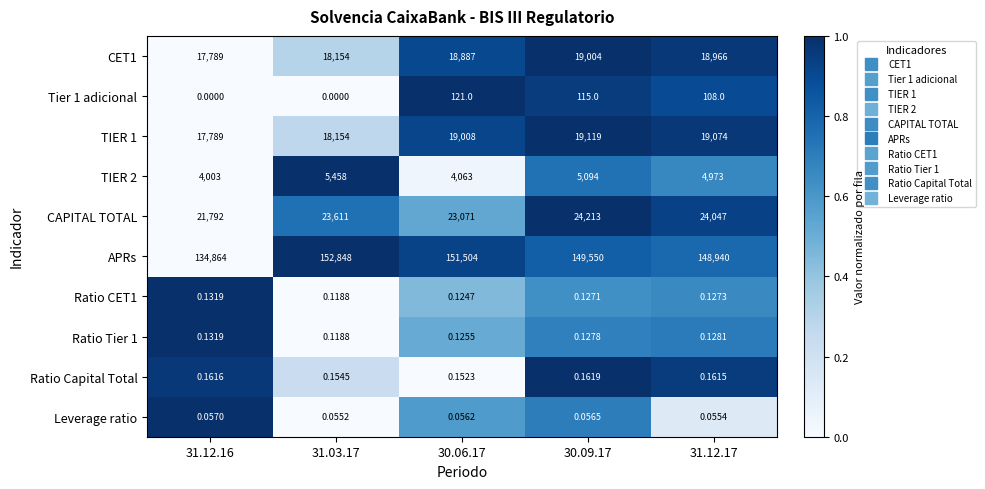

Which series has the widest spread of values?

APRs